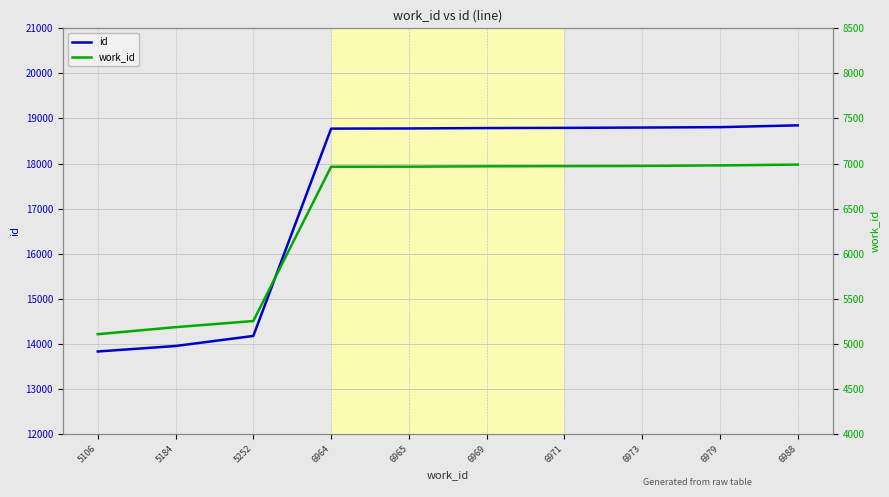

True or false: work_id and id intersect in this chart.

False